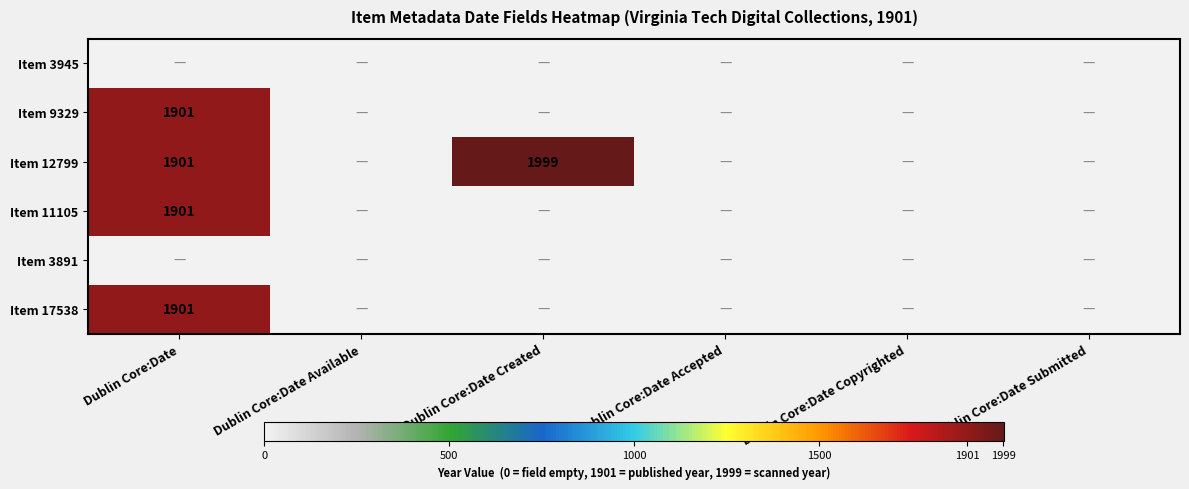

What is the difference between the highest and lowest values at Dublin Core:Date?

1901